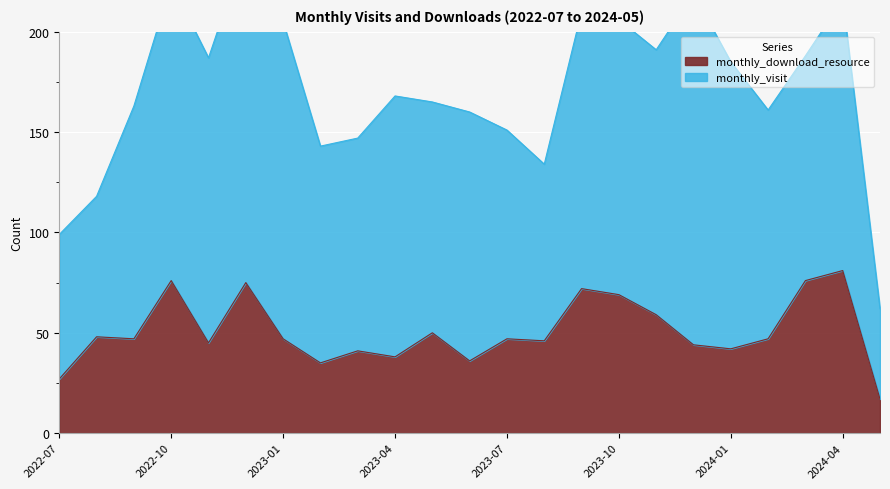

What is the label of the 23rd point from the left?

2024-05